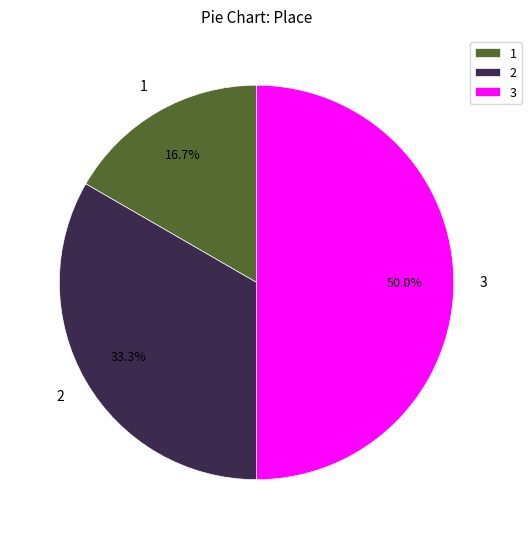

To the nearest percent, what percentage of the pie is 1?

17%